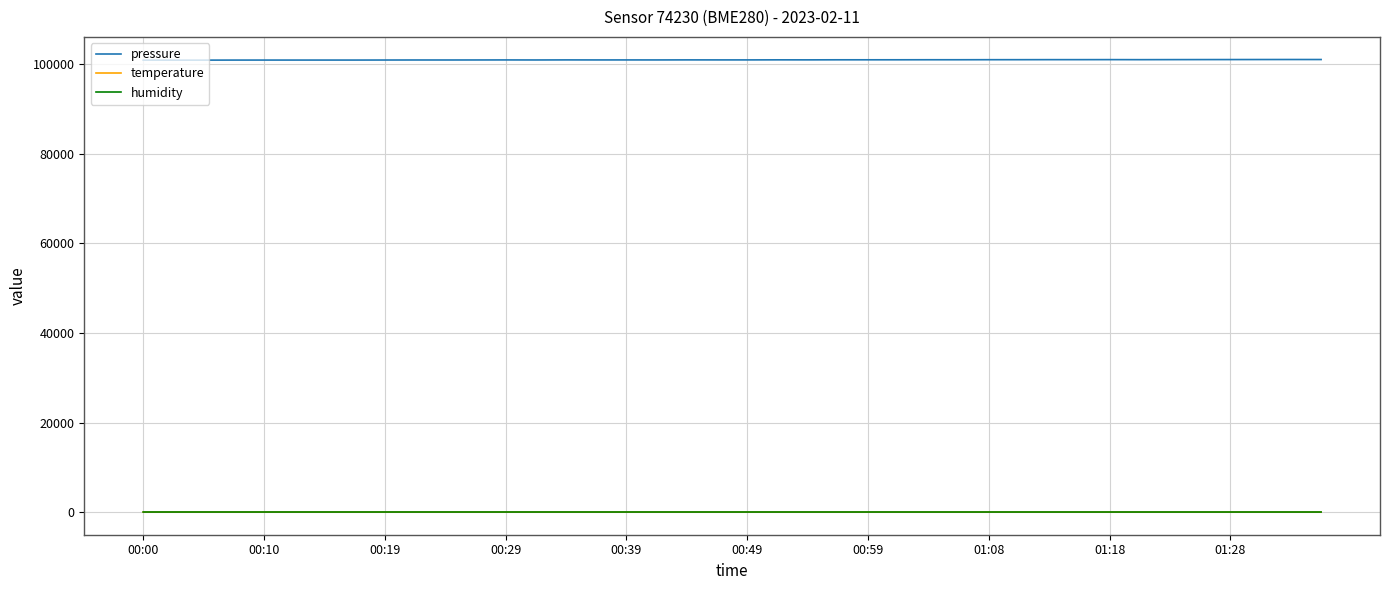

Which series has the largest range (max minus min)?

pressure